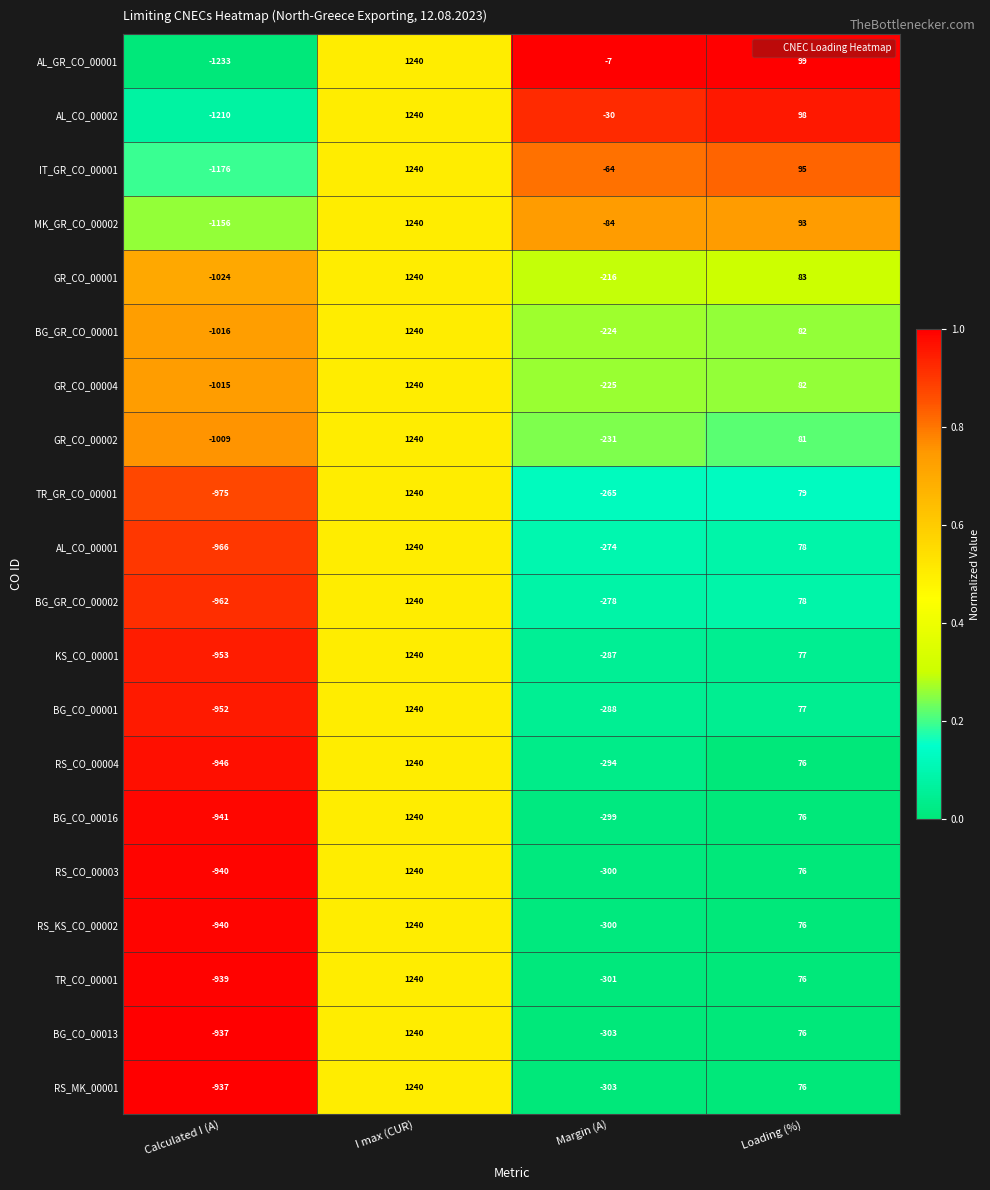

What is the difference between the maximum and minimum values in the RS_CO_00004 series?

2186